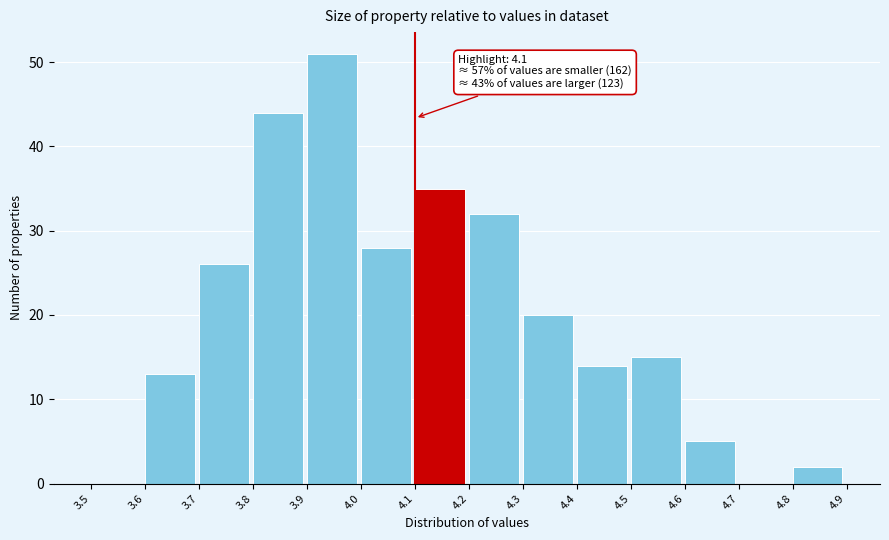

Over which range of the x-axis is the bar tallest?

3.9 to 4.0